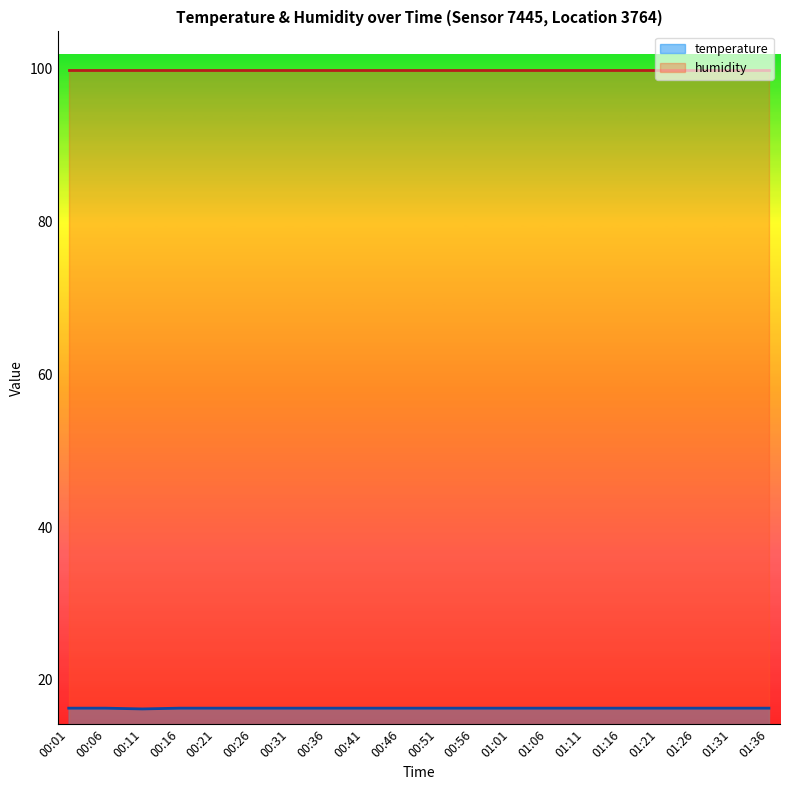

Between 00:11 and 00:46, which series saw the biggest shift?

temperature